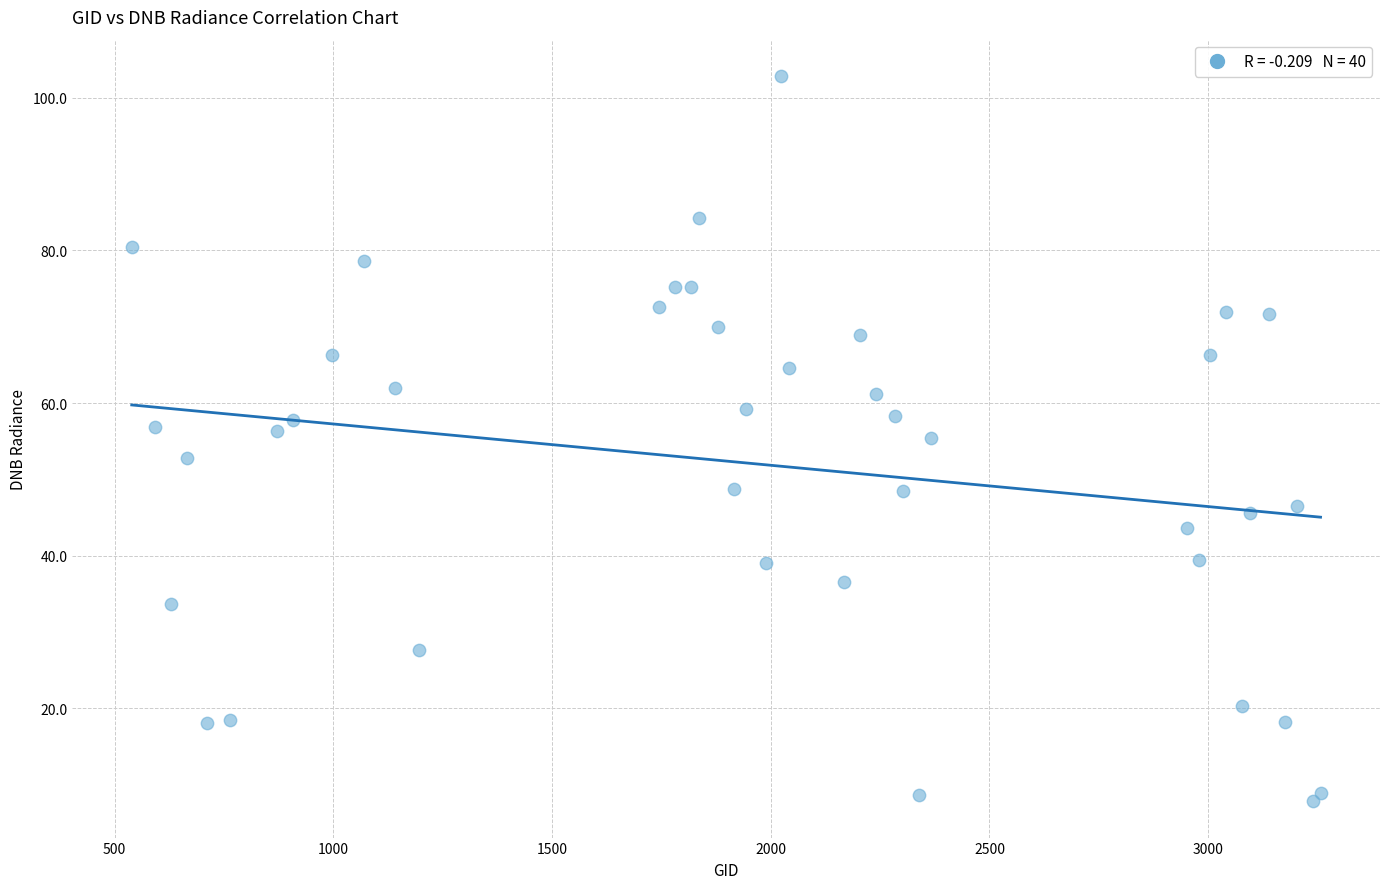

What is the range of Y values (max minus min)?

95.1